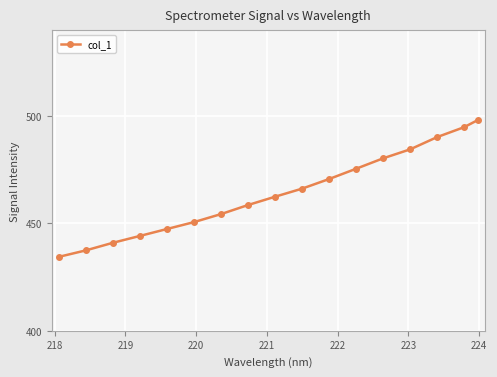

What is the maximum value shown in the chart?

498.2